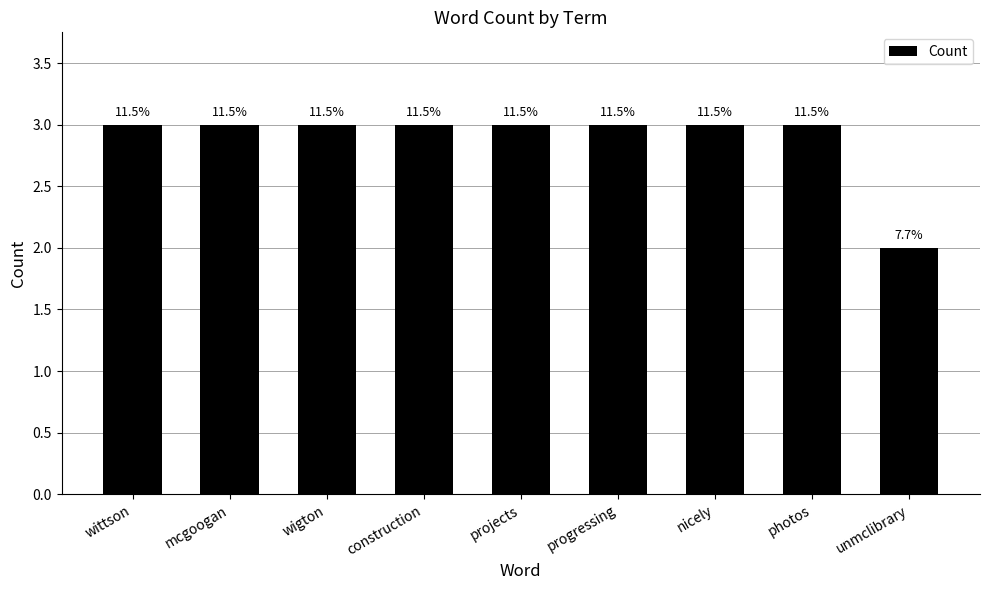

Is it true that the value at projects is 4?

False